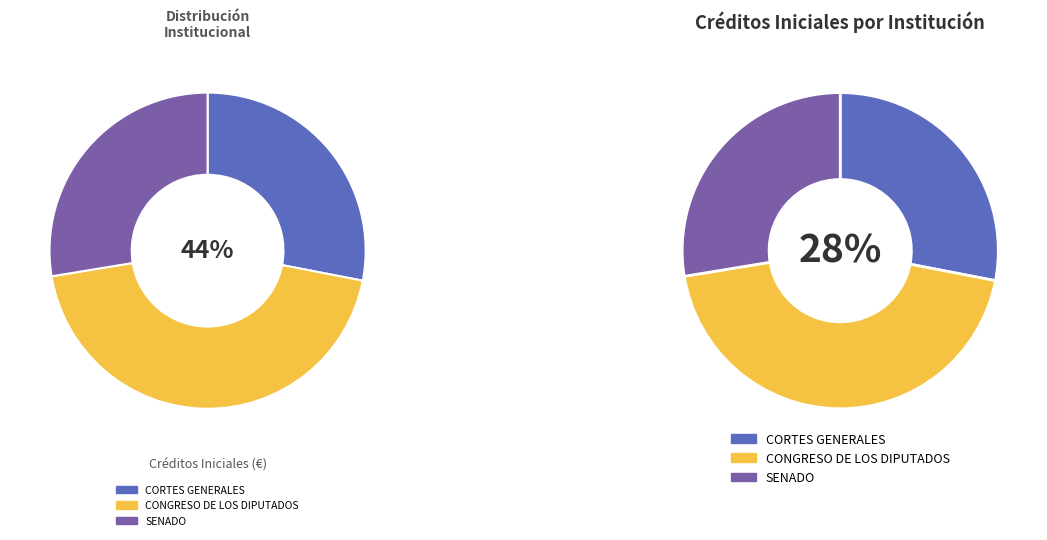

The CORTES GENERALES slice represents 20% of the pie. True or false?

False